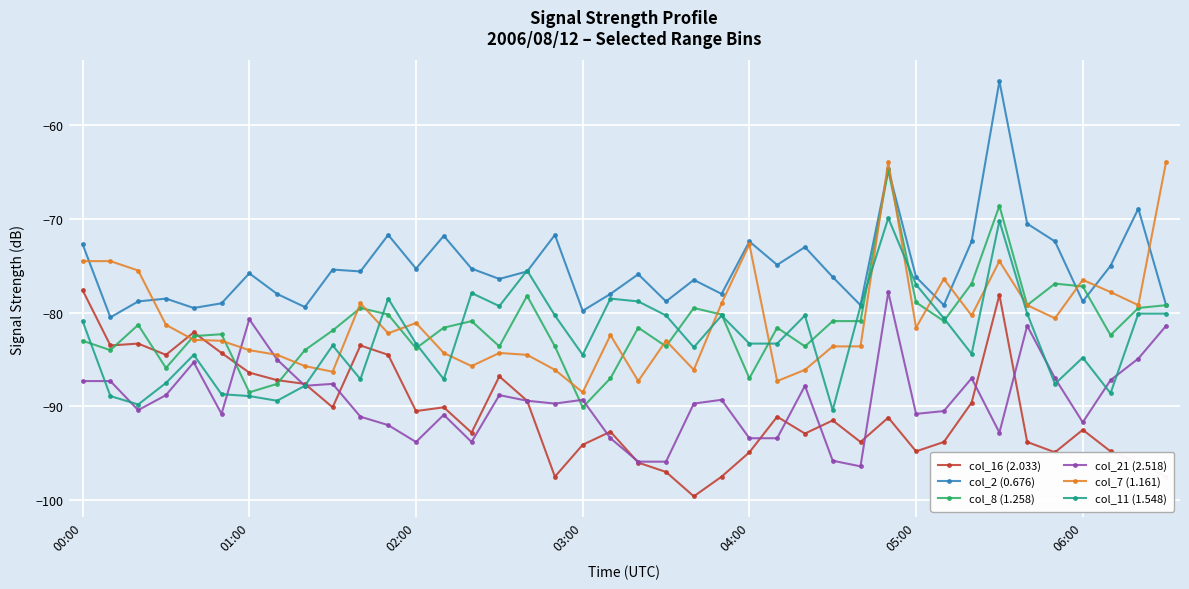

What is the maximum value shown in the chart?

-55.3